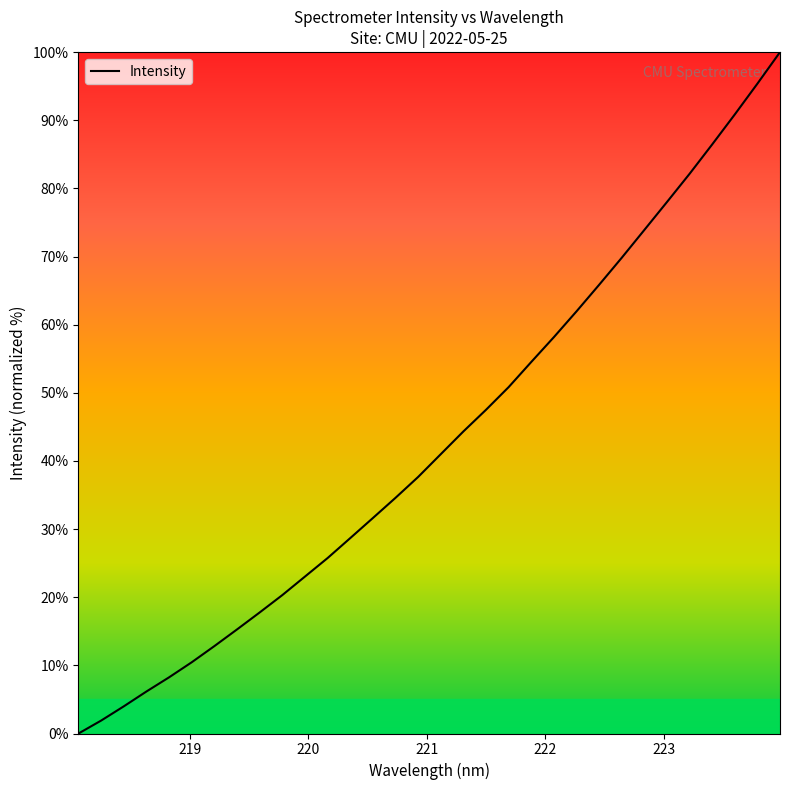

What is the maximum value shown in the chart?

100.0